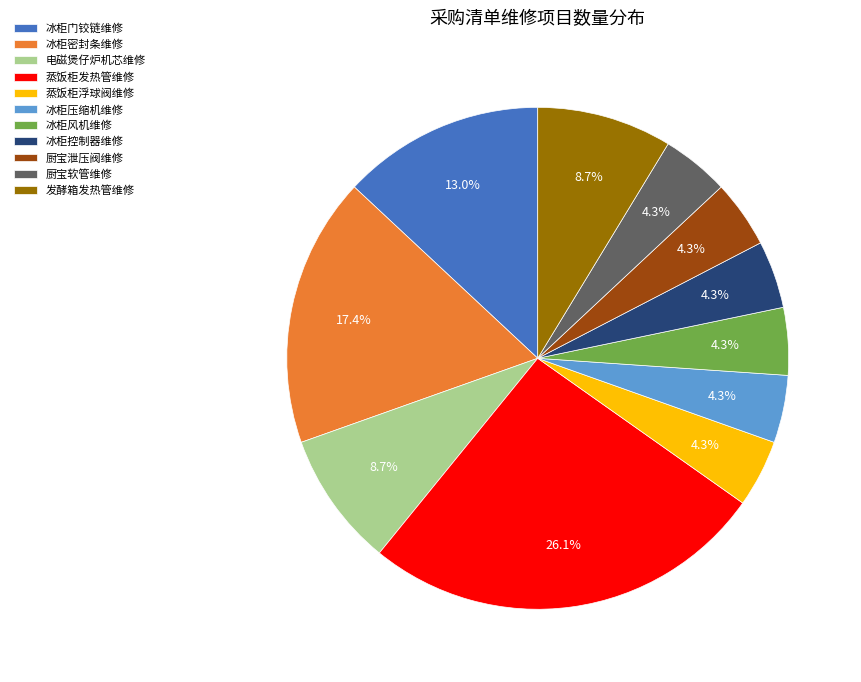

Approximately how many times larger is the value at 电磁煲仔炉机芯维修 compared to 蒸饭柜浮球阀维修?

2.0